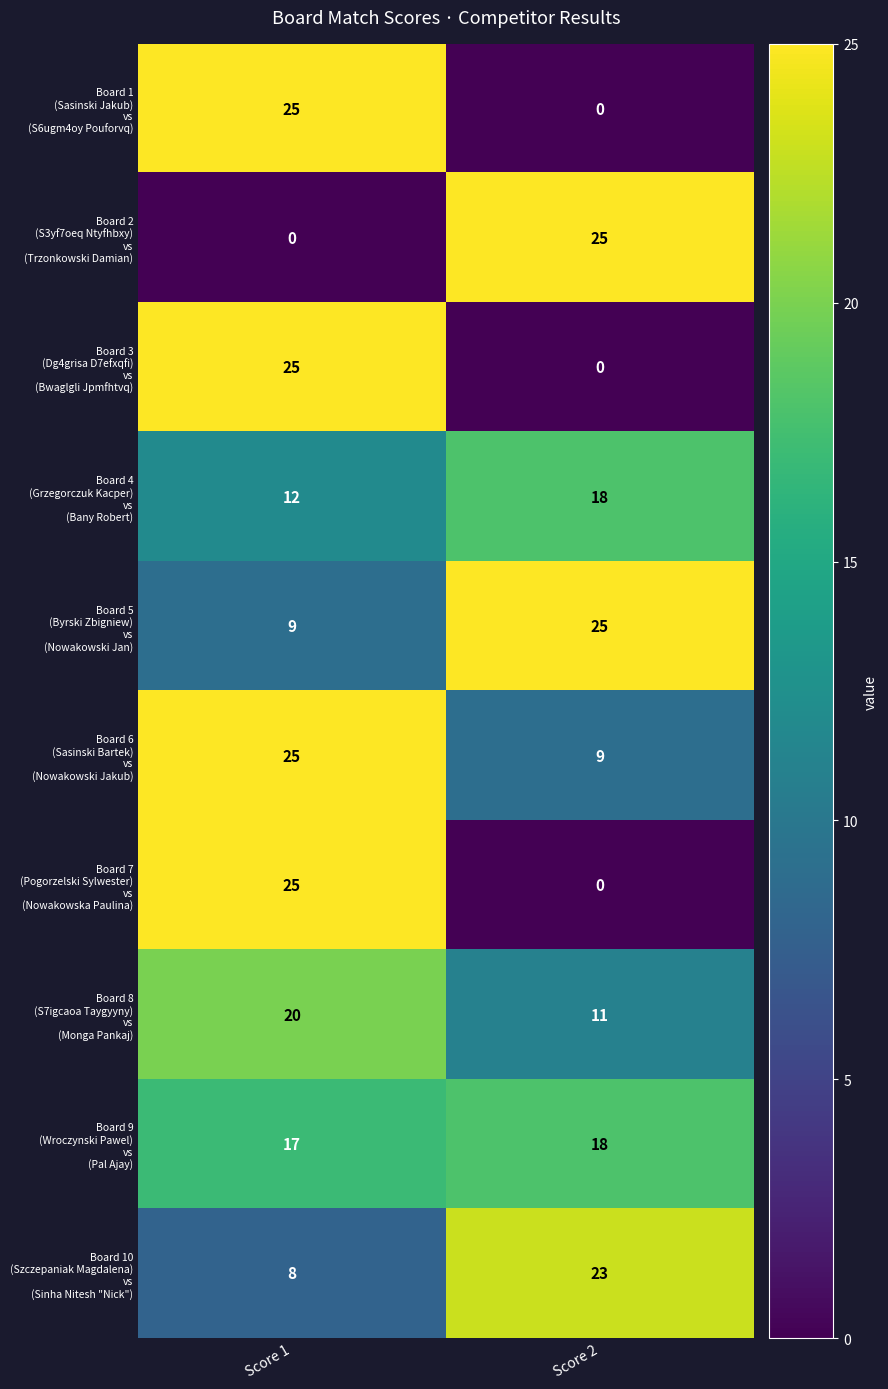

What is the total value across all series at Score 1?

166